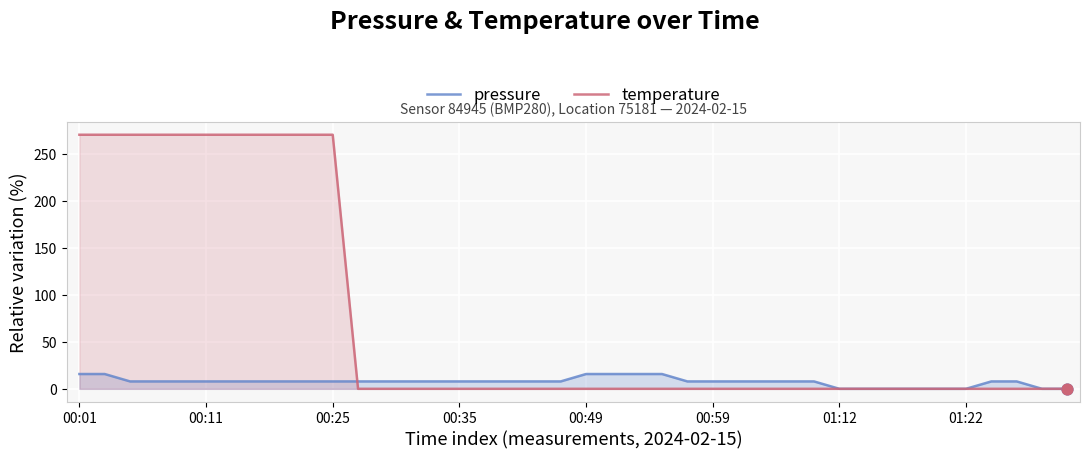

At which category is the sum across all series the highest?

00:01